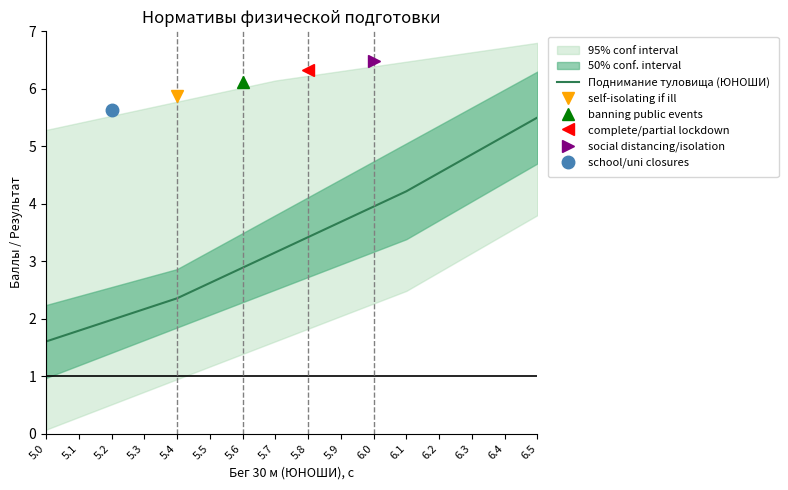

At which label does Поднимание туловища (ЮНОШИ) first exceed 3?

5.7